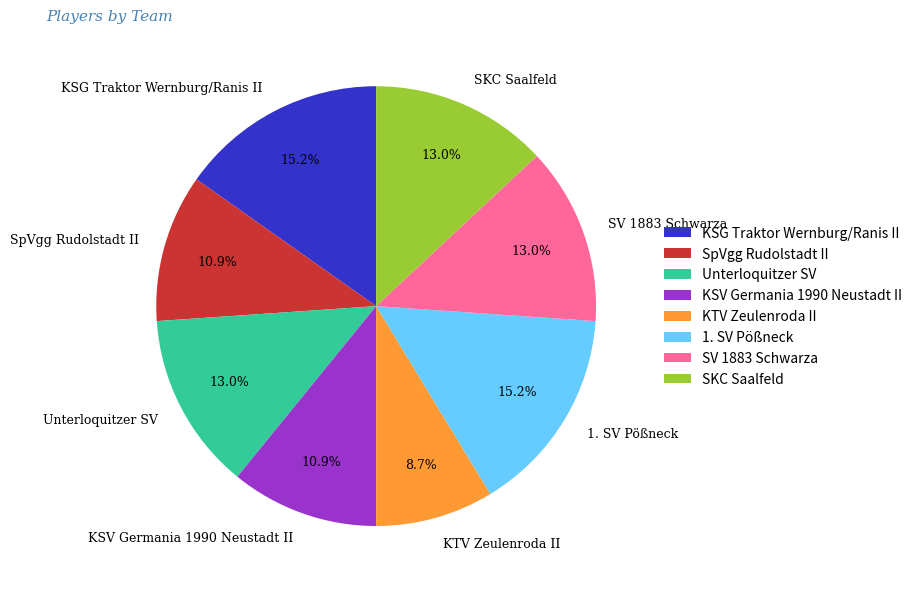

Is there any slice that represents more than half of the pie?

No